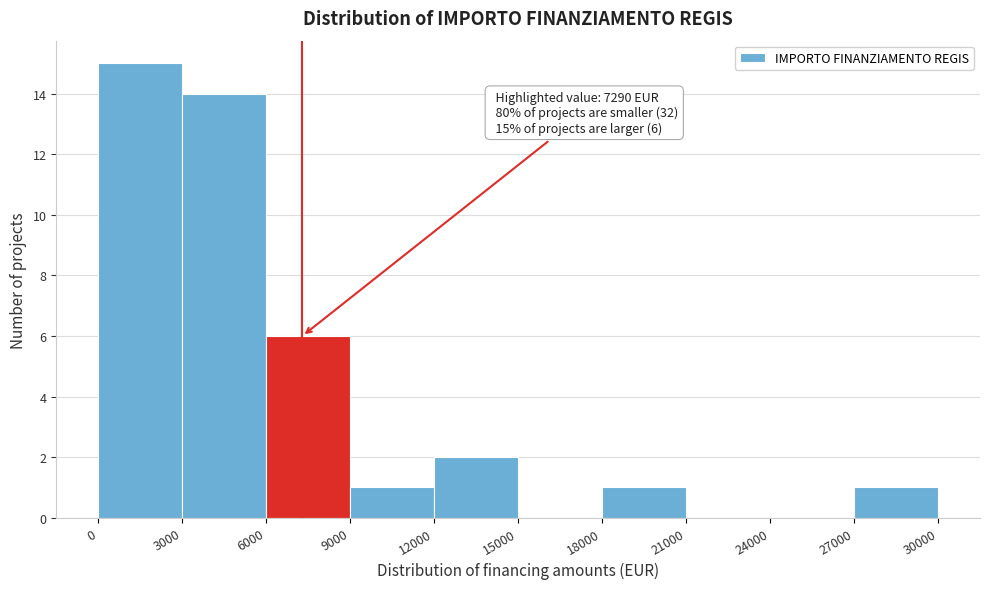

Which range on the x-axis has the tallest bar?

0 to 3000